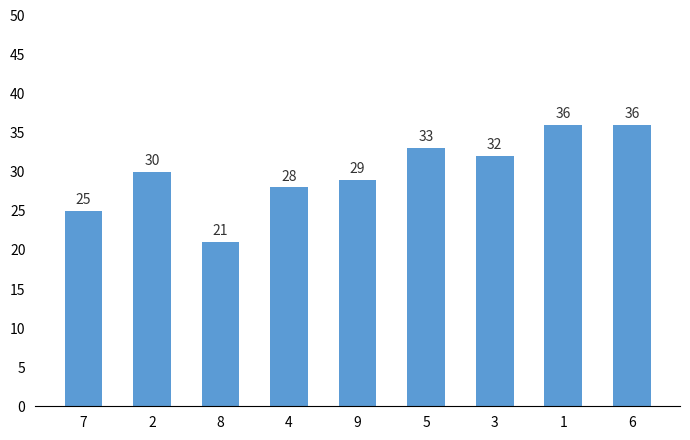

How many series are shown in this chart?

1